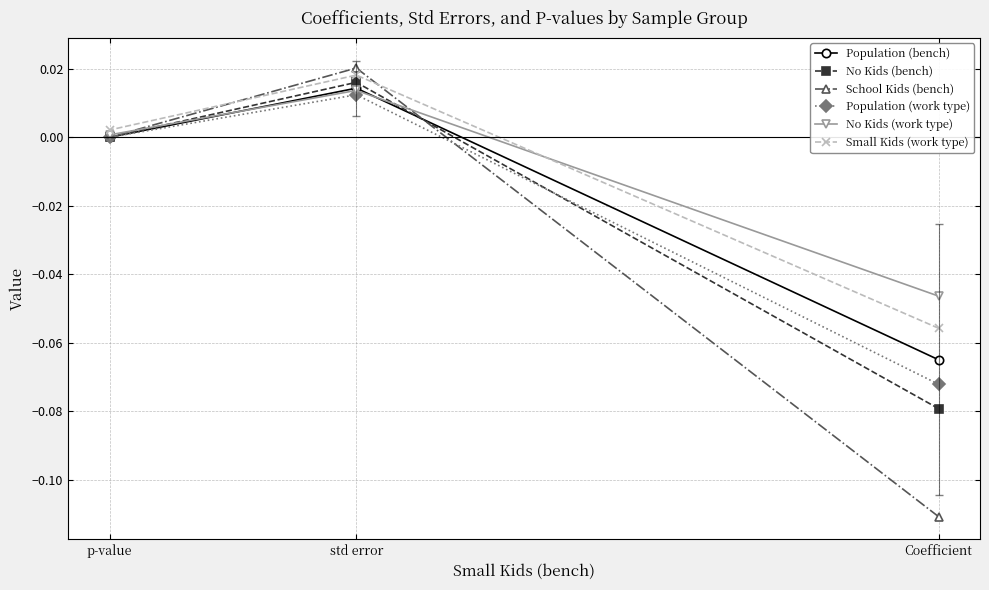

At which label does Population (bench) first exceed 0?

std error